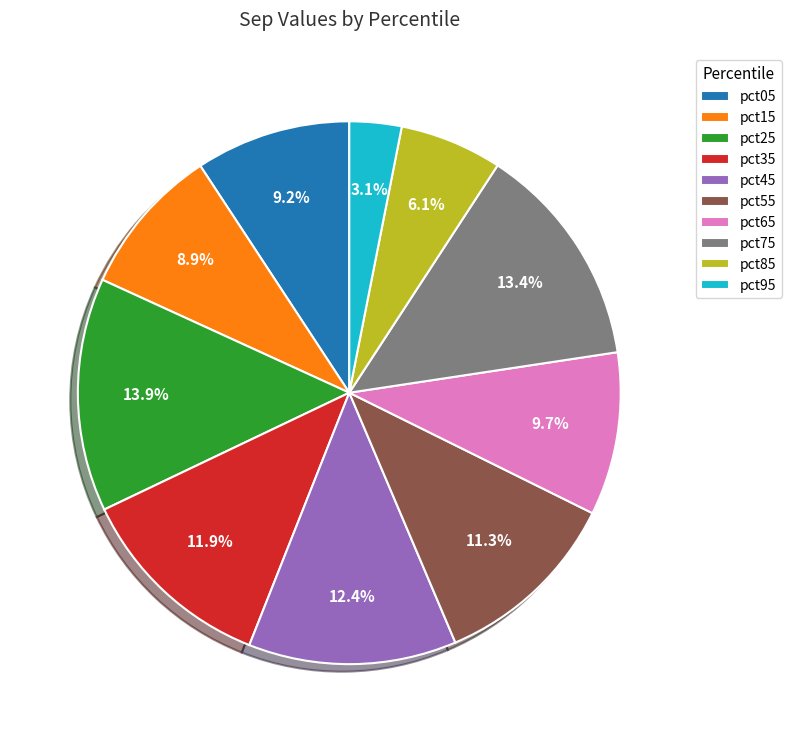

Count the number of slices in the pie.

10